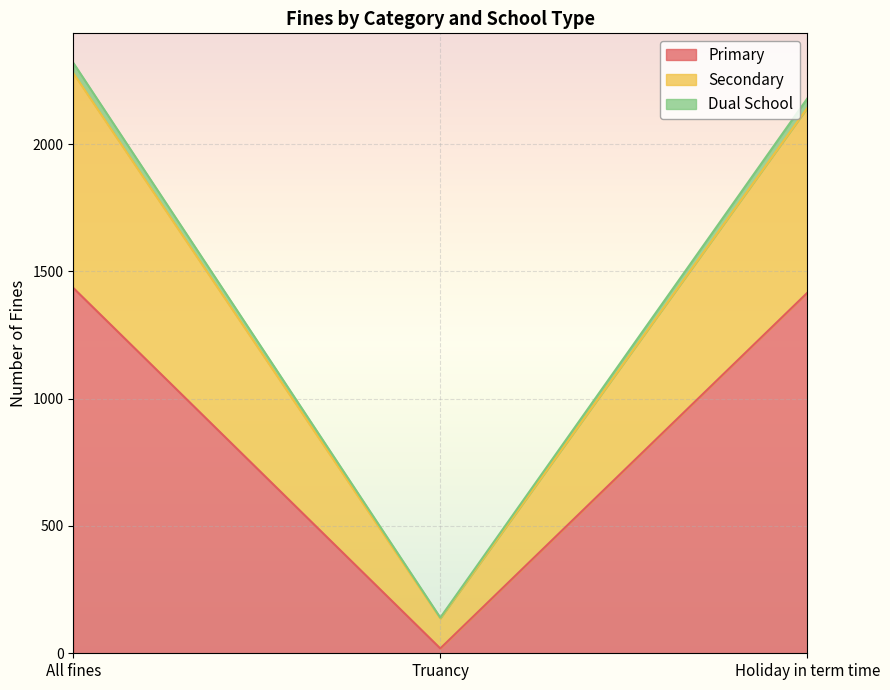

At which label does Secondary reach its peak?

All fines